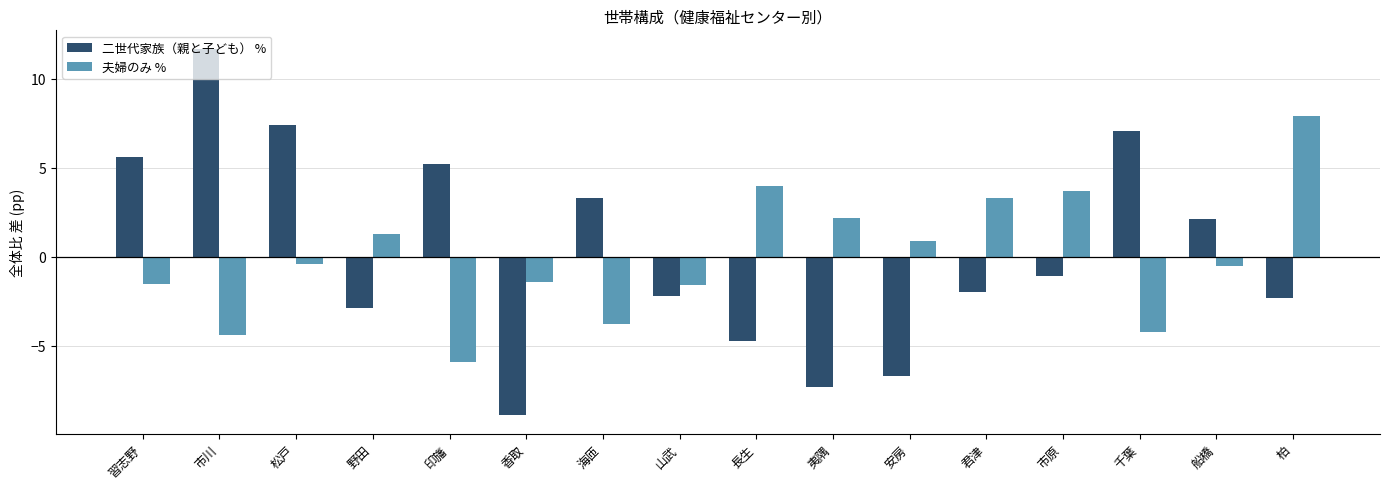

What is the difference between the maximum and second lowest values in the 二世代家族（親と子ども） % series?

19.0